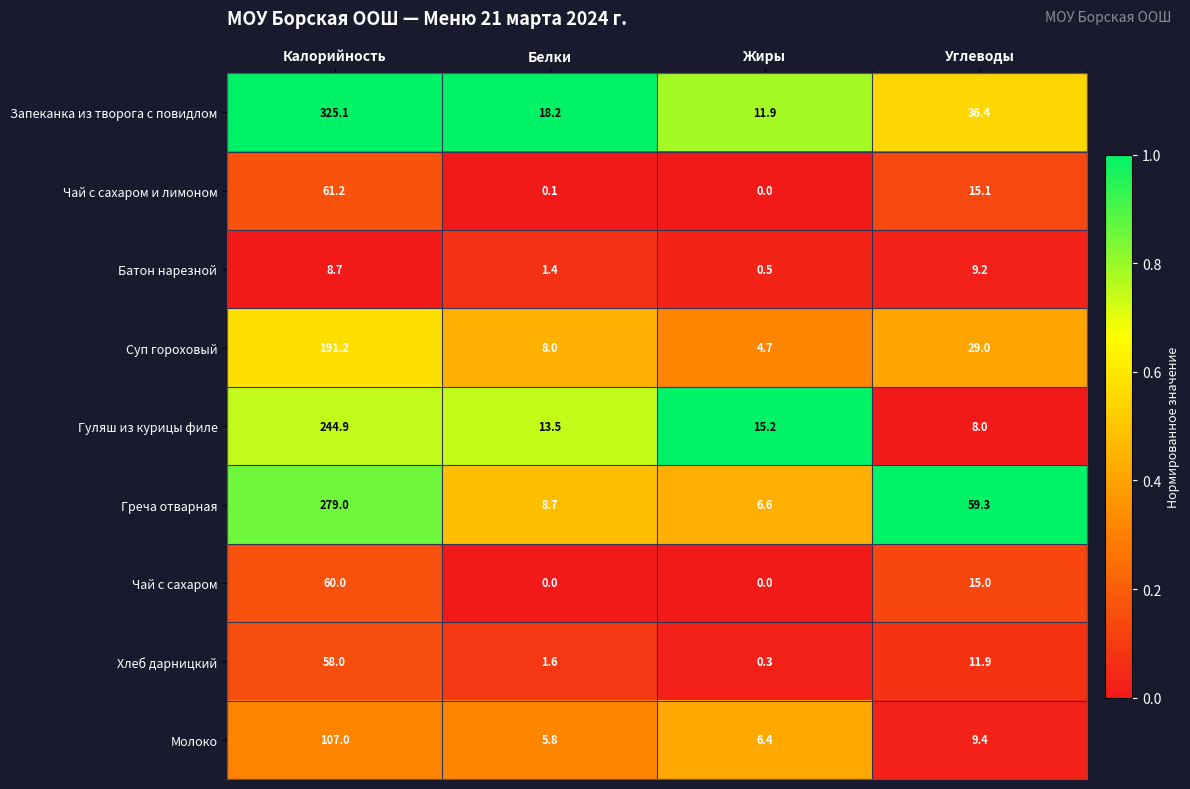

Which series has the largest total across all categories?

Запеканка из творога с повидлом